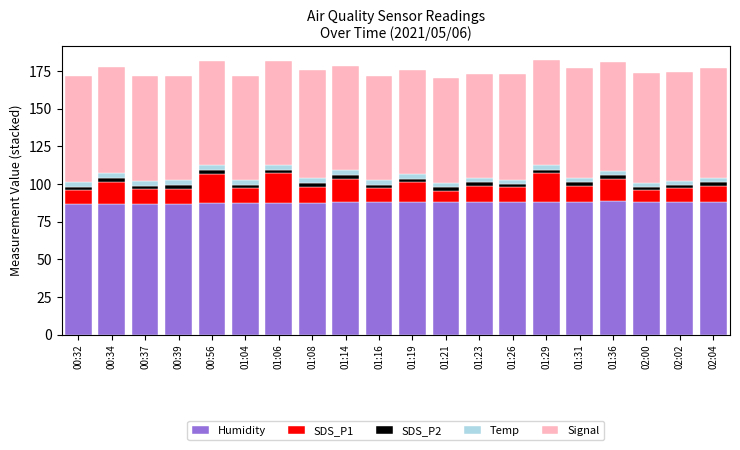

What is the maximum value for Humidity?

88.6